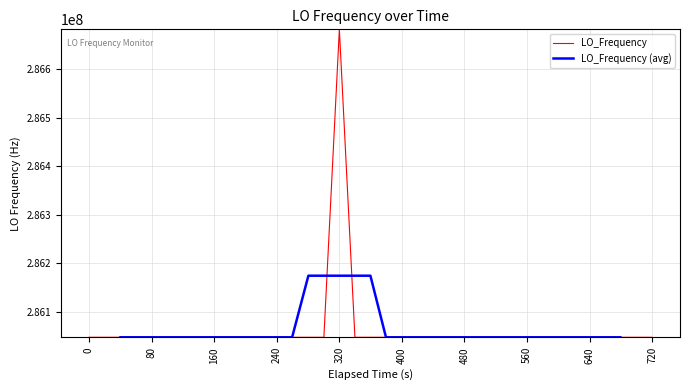

What is the value of the LO_Frequency (avg) point at the 26th from the left?

286047000.0